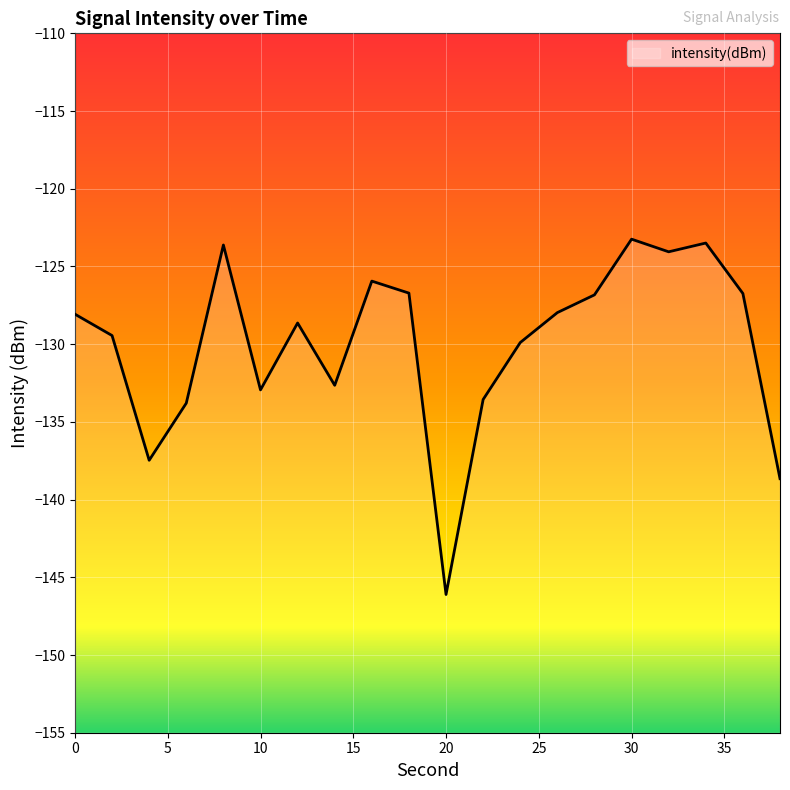

What is the difference between the maximum and minimum values?

22.9